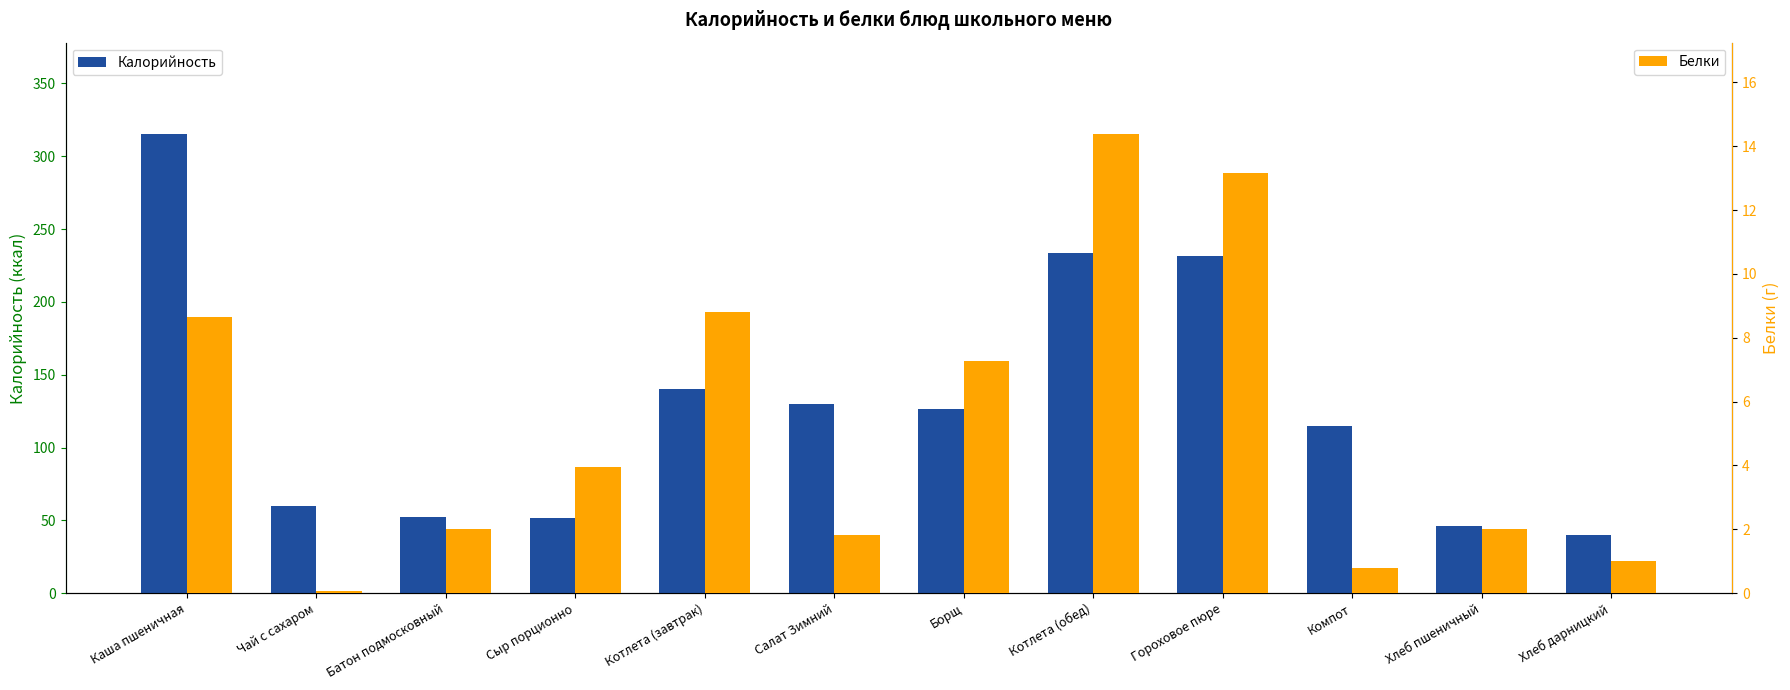

Count the number of data series in this chart.

2